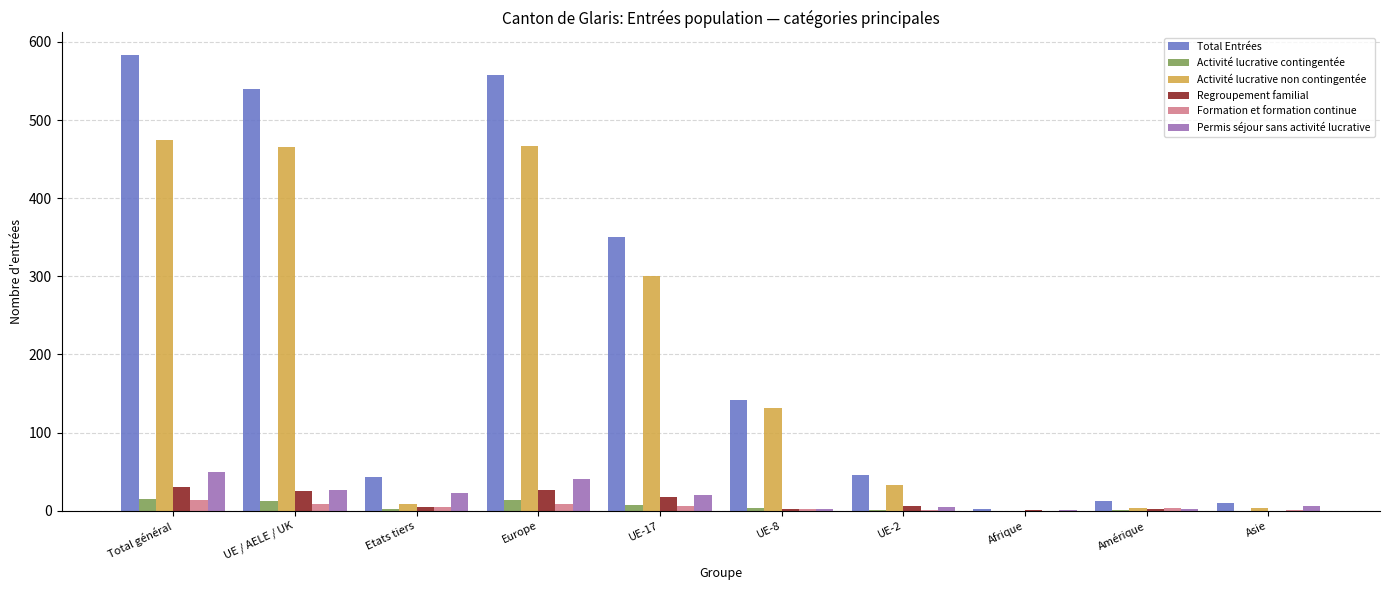

Which series has the largest total across all categories?

Total Entrées